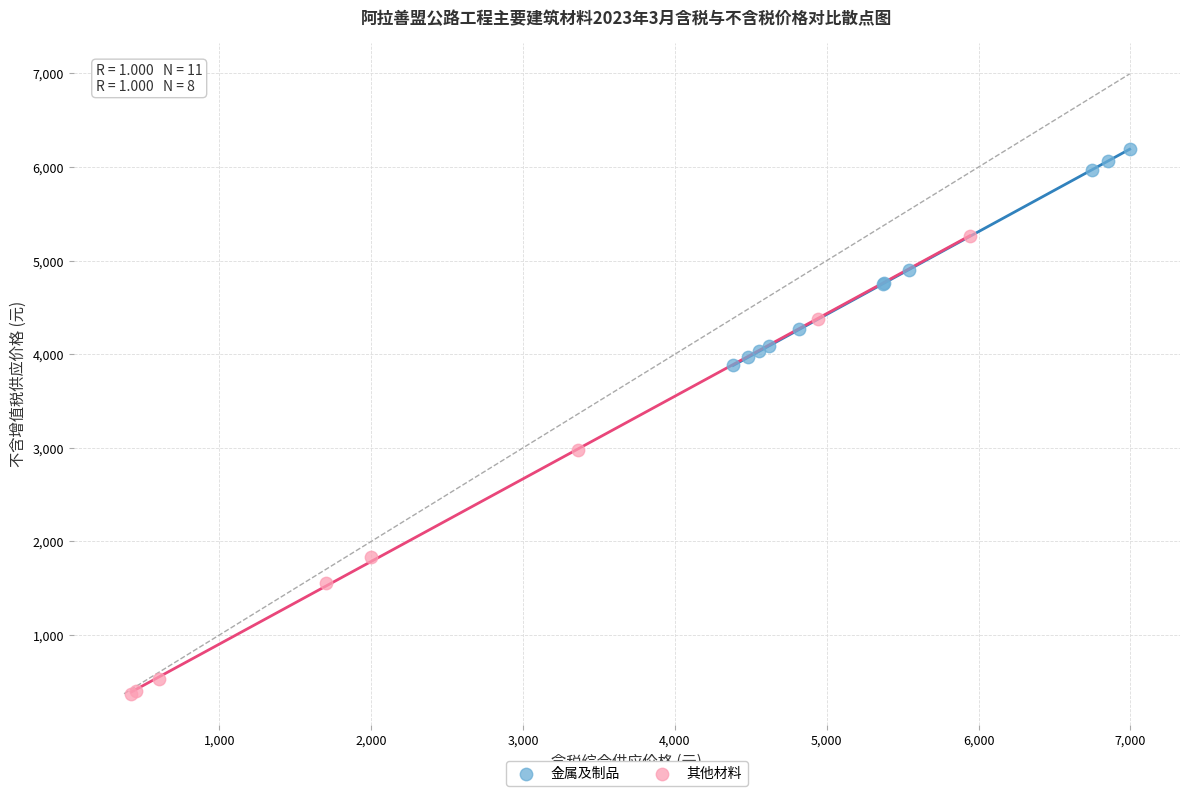

Which series reaches the minimum Y coordinate?

其他材料